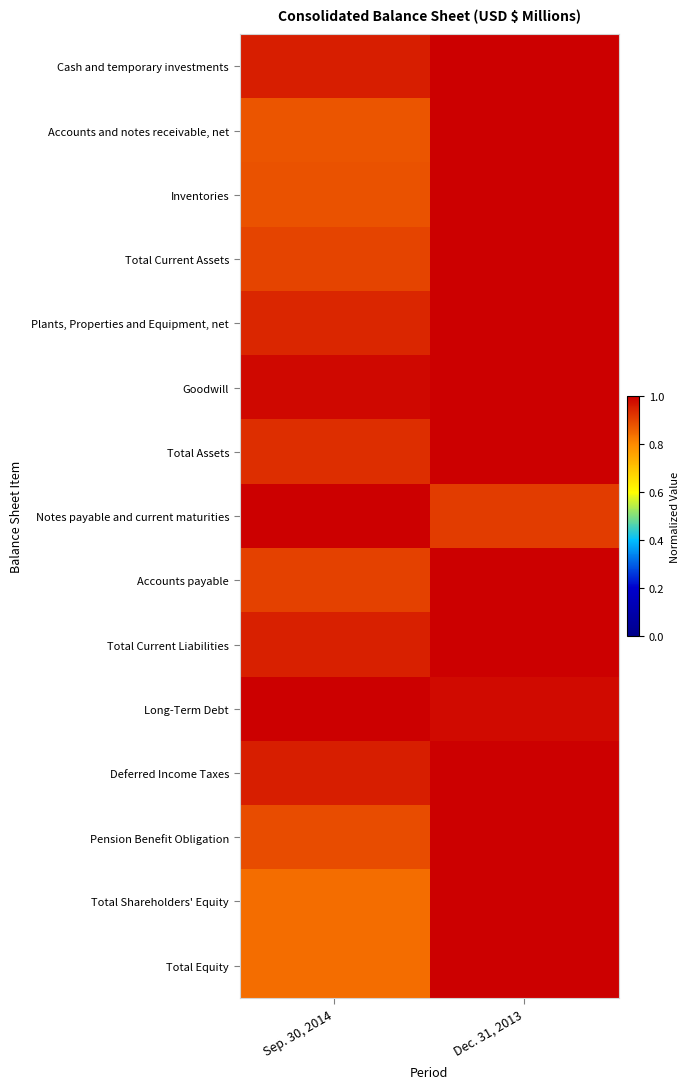

How many distinct data groups are displayed?

15